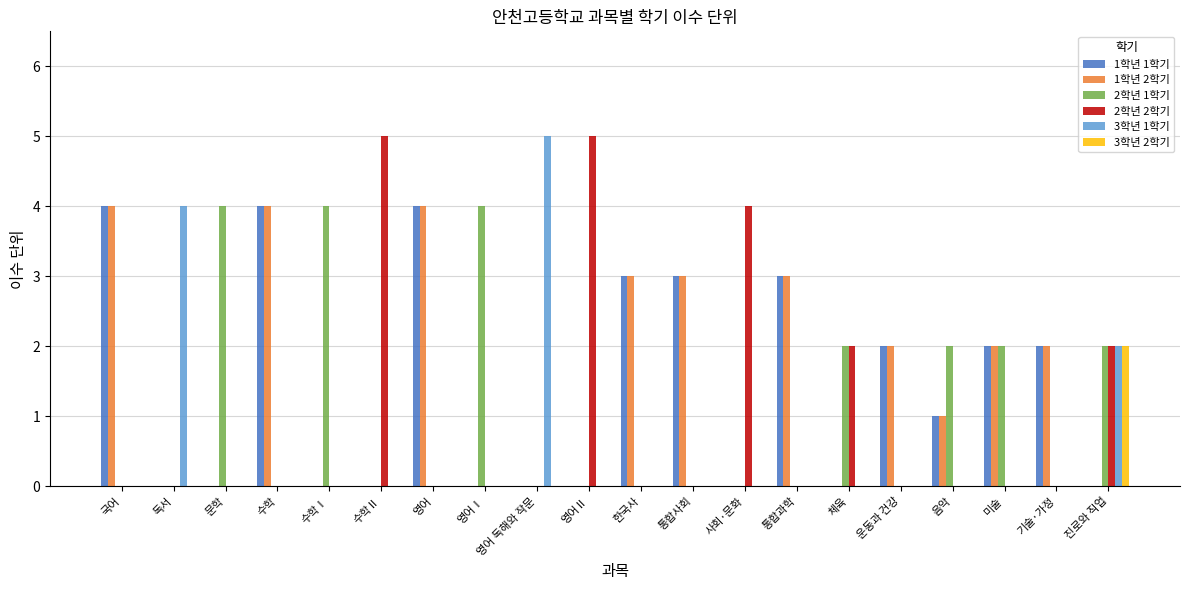

What is the total value across all series at 통합과학?

6